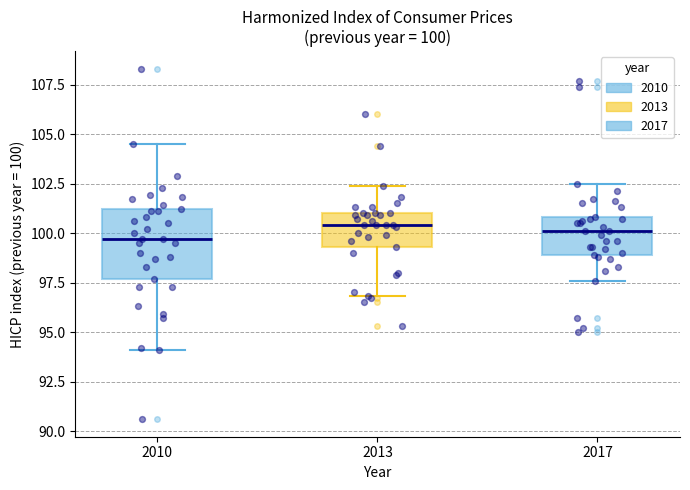

Which box is the tallest, from its lower edge to its upper edge?

2010